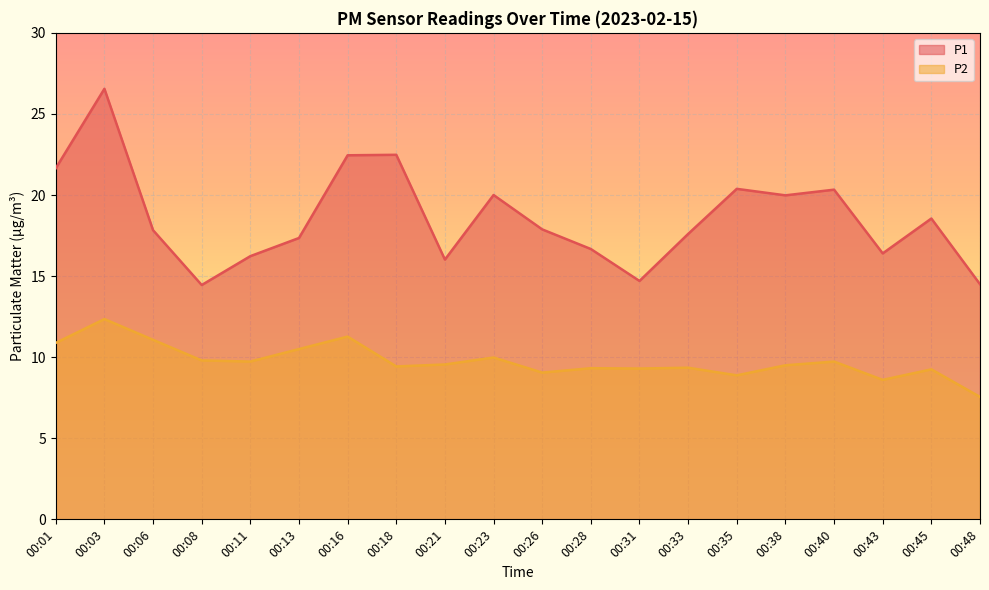

Reading left to right, transcribe all the data shown in this chart.

P1: 21.6	26.6	17.8	14.4	16.2	17.4	22.4	22.5	16.0	20.0	17.9	16.7	14.7	17.6	20.4	20.0	20.3	16.4	18.6	14.5
P2: 10.9	12.3	11.1	9.8	9.7	10.5	11.3	9.4	9.6	10.0	9.1	9.3	9.3	9.3	8.9	9.5	9.7	8.6	9.2	7.5